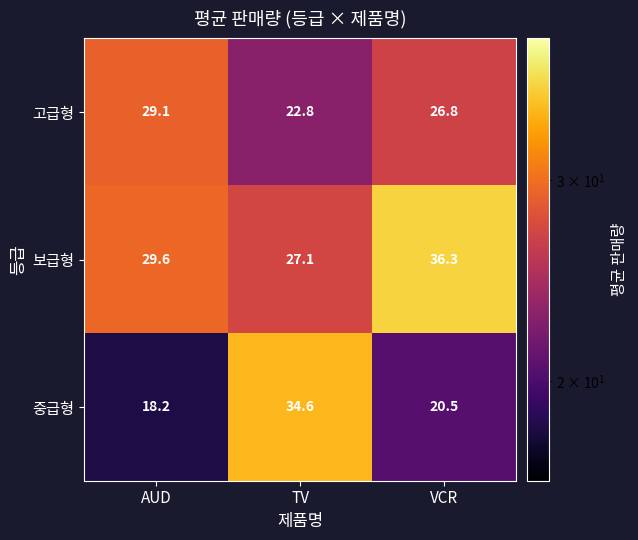

What is the difference between the maximum and minimum values in the 보급형 series?

9.2